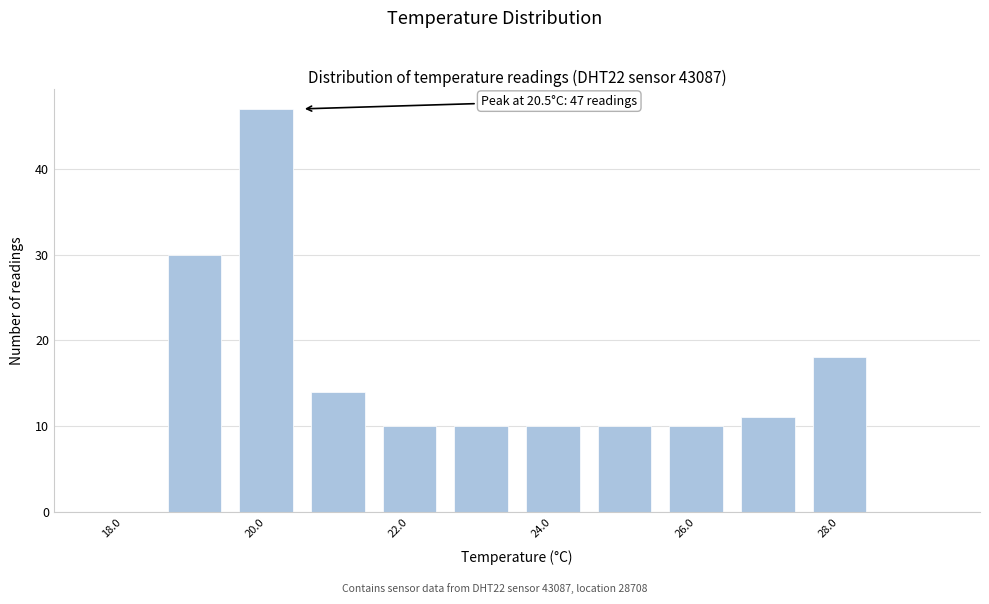

Which range on the x-axis has the tallest bar?

19.5 to 20.5